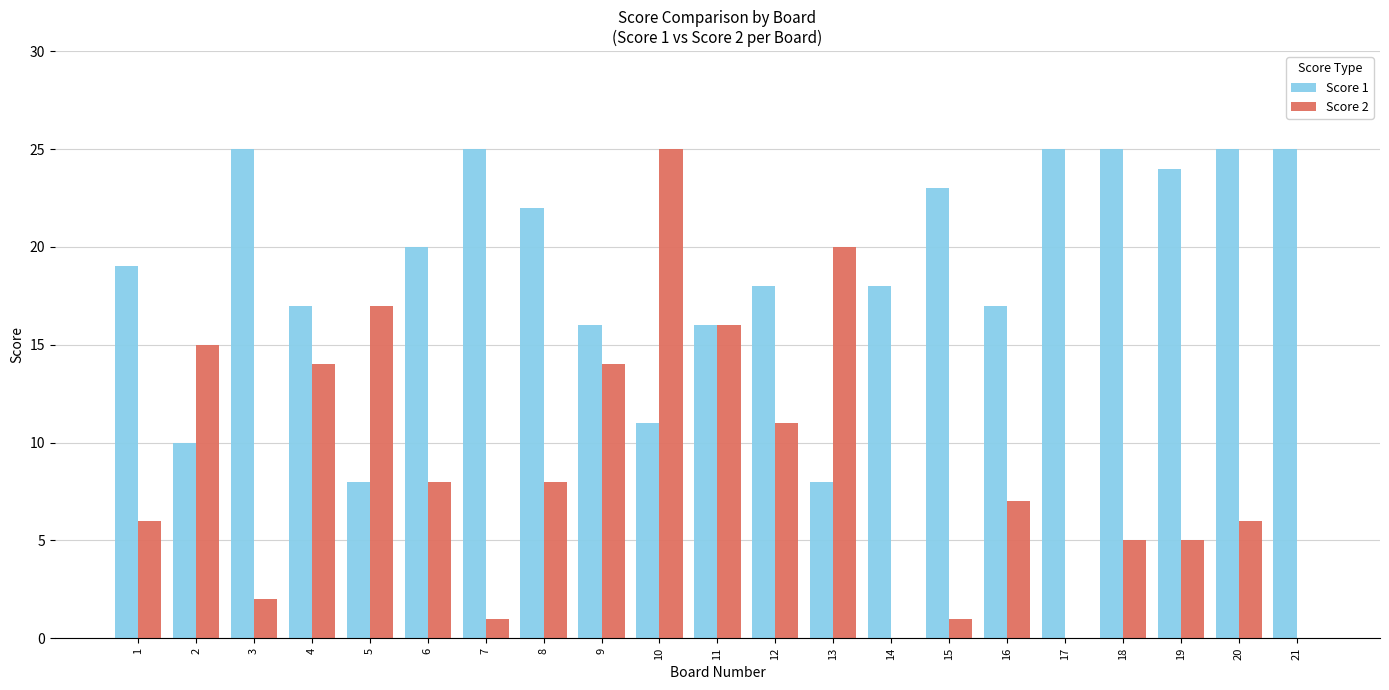

What is the total value across all series at 16?

24